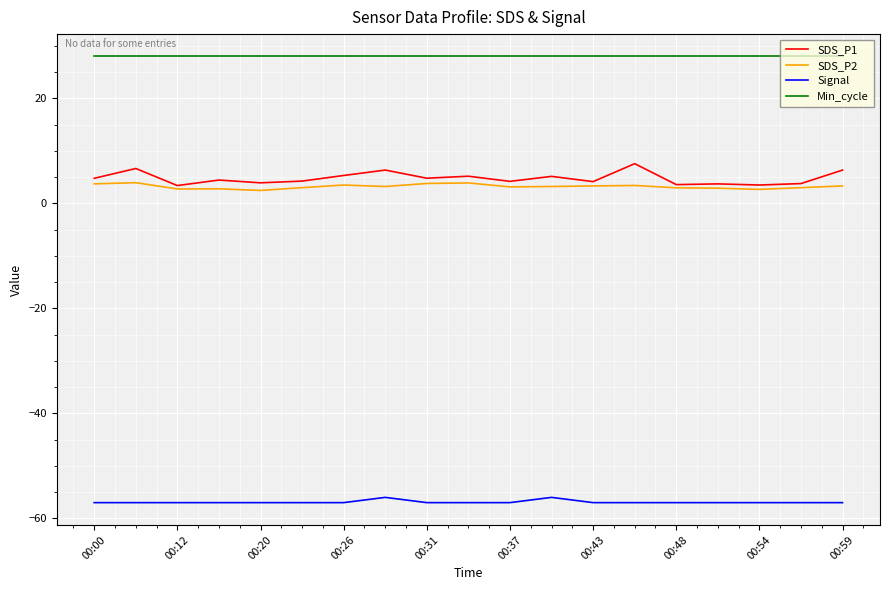

What is the maximum value shown in the chart?

28.0